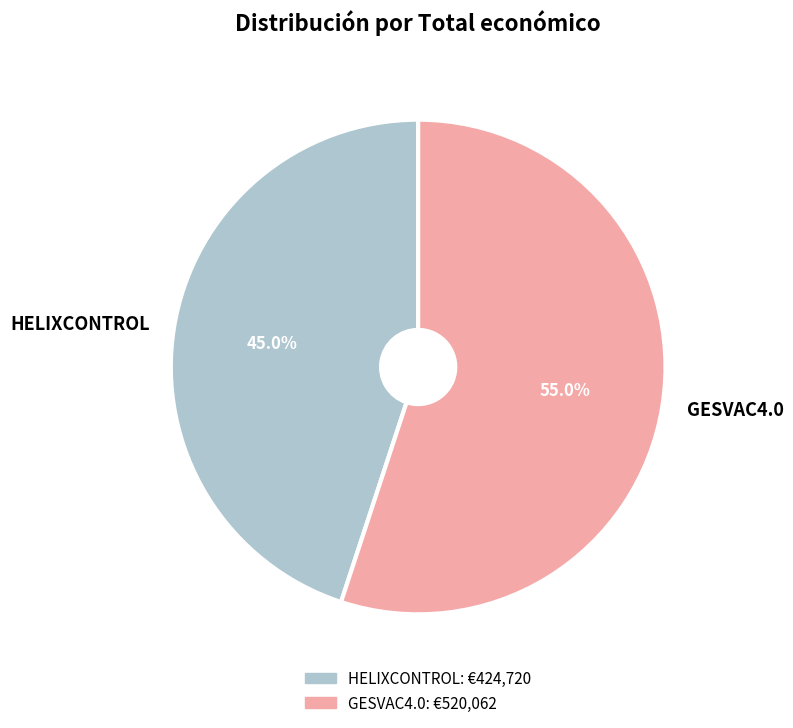

Approximately how many times larger is the value at HELIXCONTROL compared to GESVAC4.0?

0.8